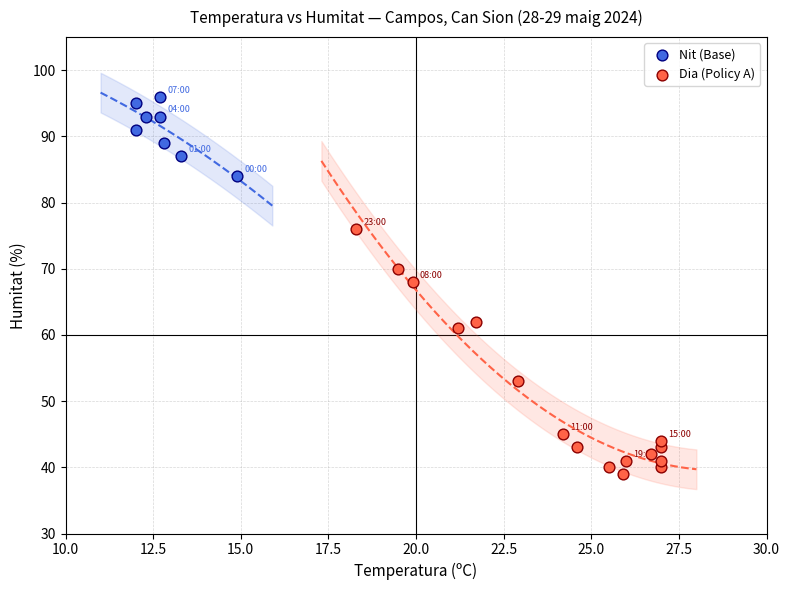

Which series has the largest Y range (max minus min)?

Dia (Policy A)